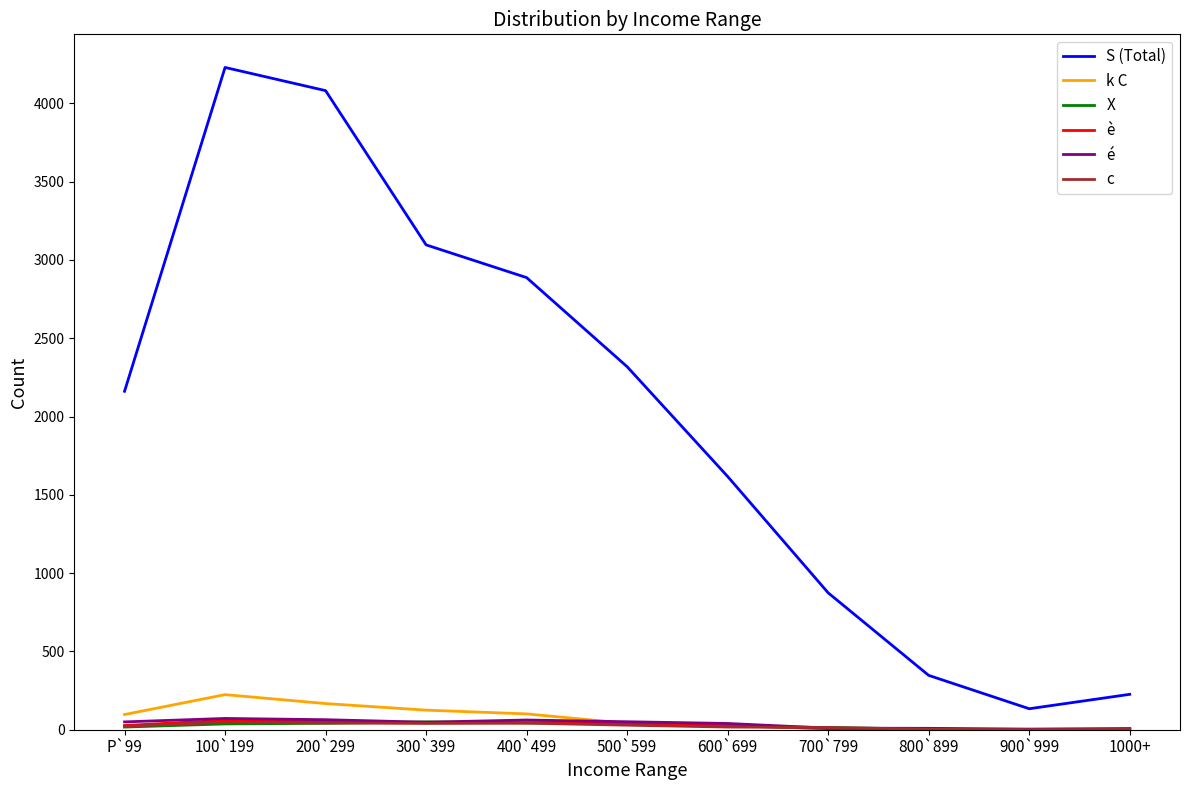

What is the greatest value displayed?

4229